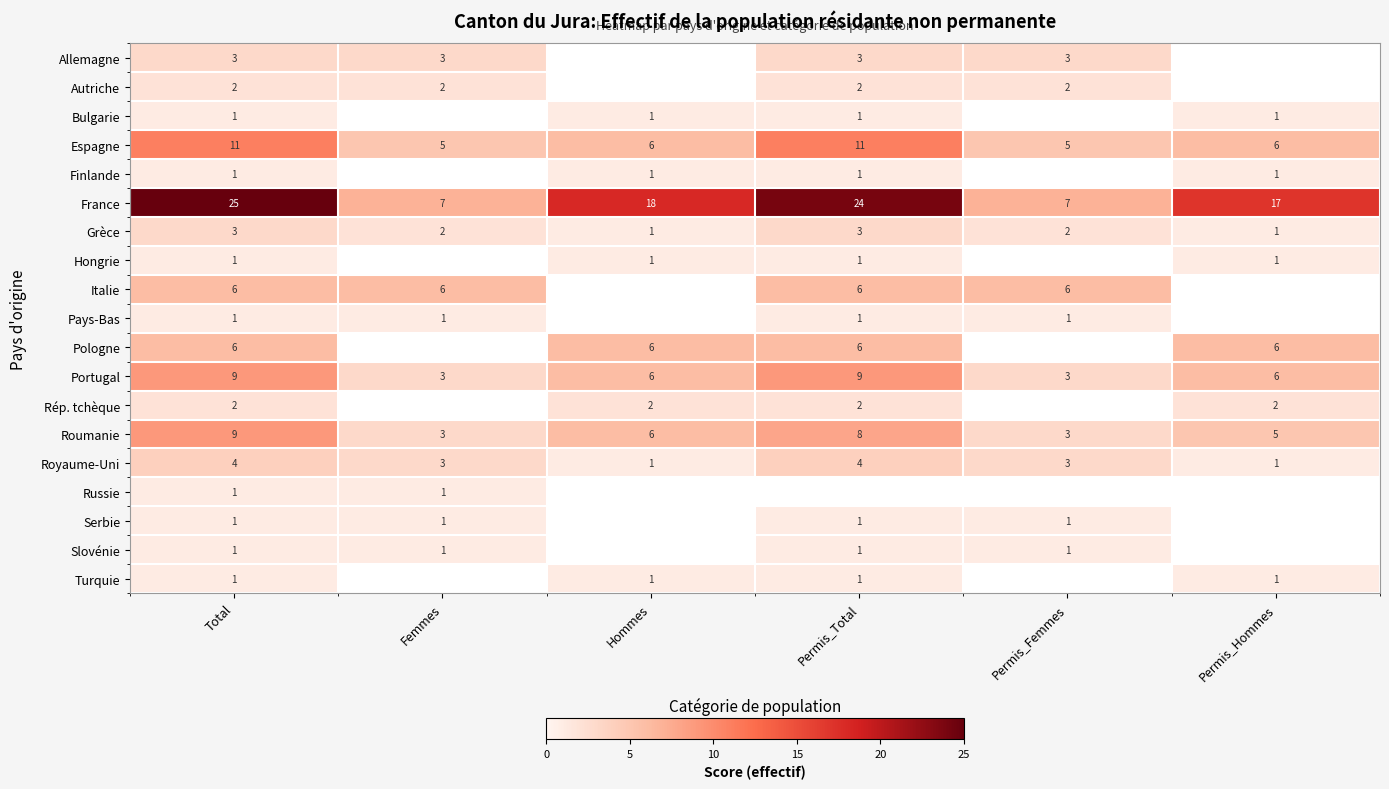

Where does the Espagne series first go above 6?

Total